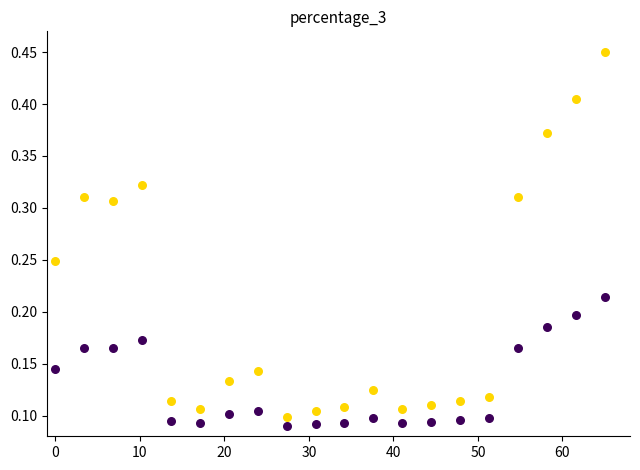

Across all data points, what is the range of X values (max minus min)?

65.0